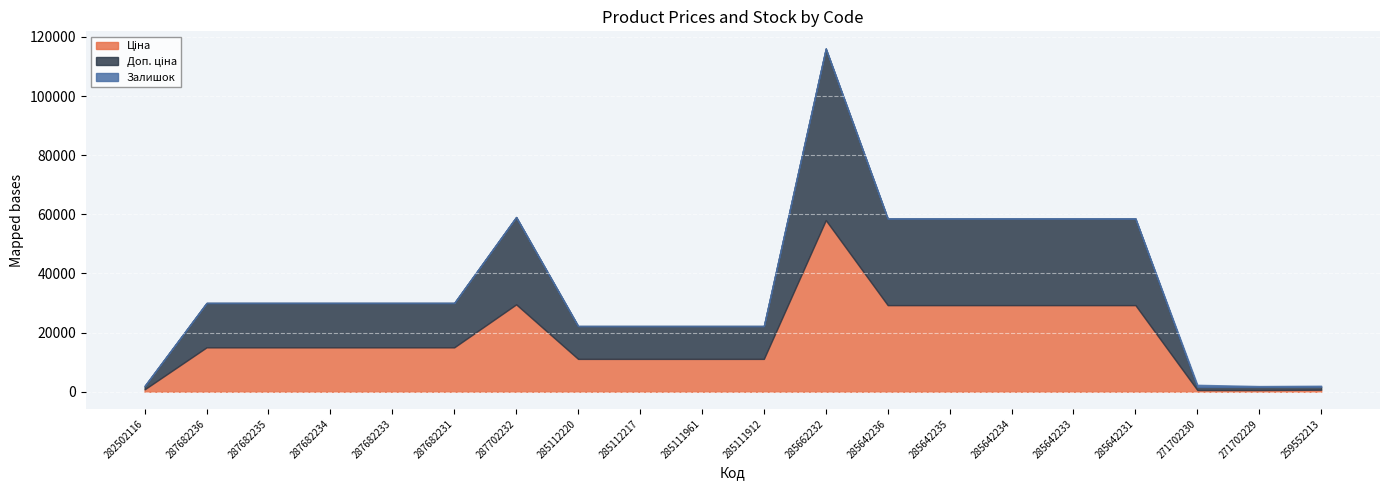

Which series has the largest range (max minus min)?

Ціна